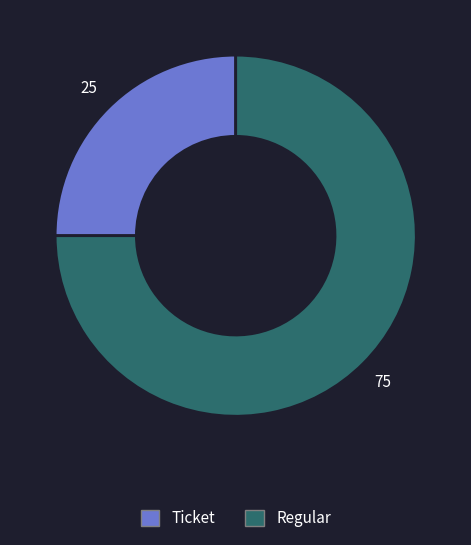

Between Ticket and Regular, which is larger?

Regular